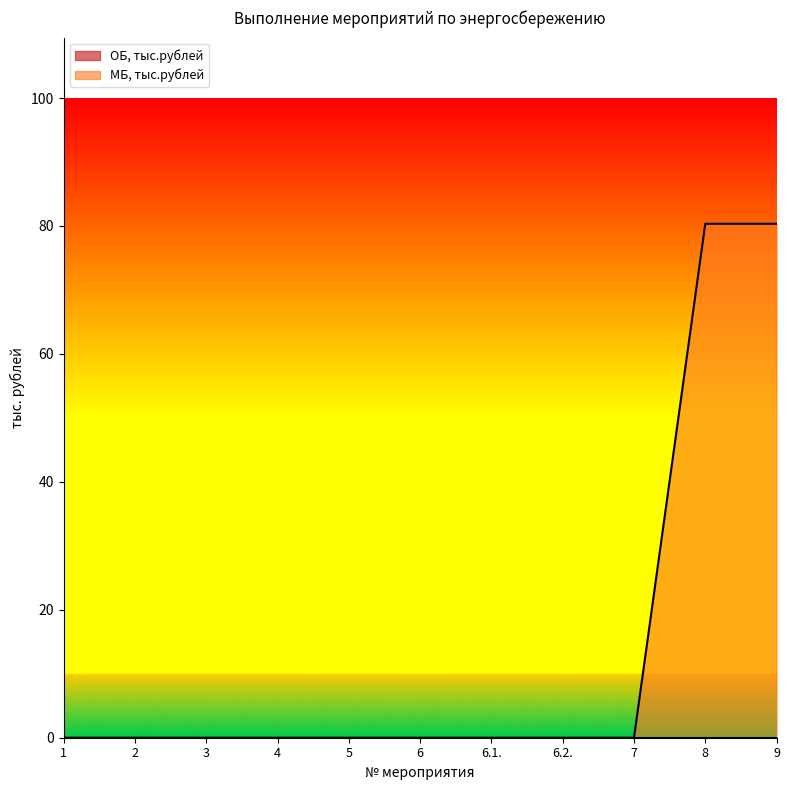

How many data points are above 0?

2